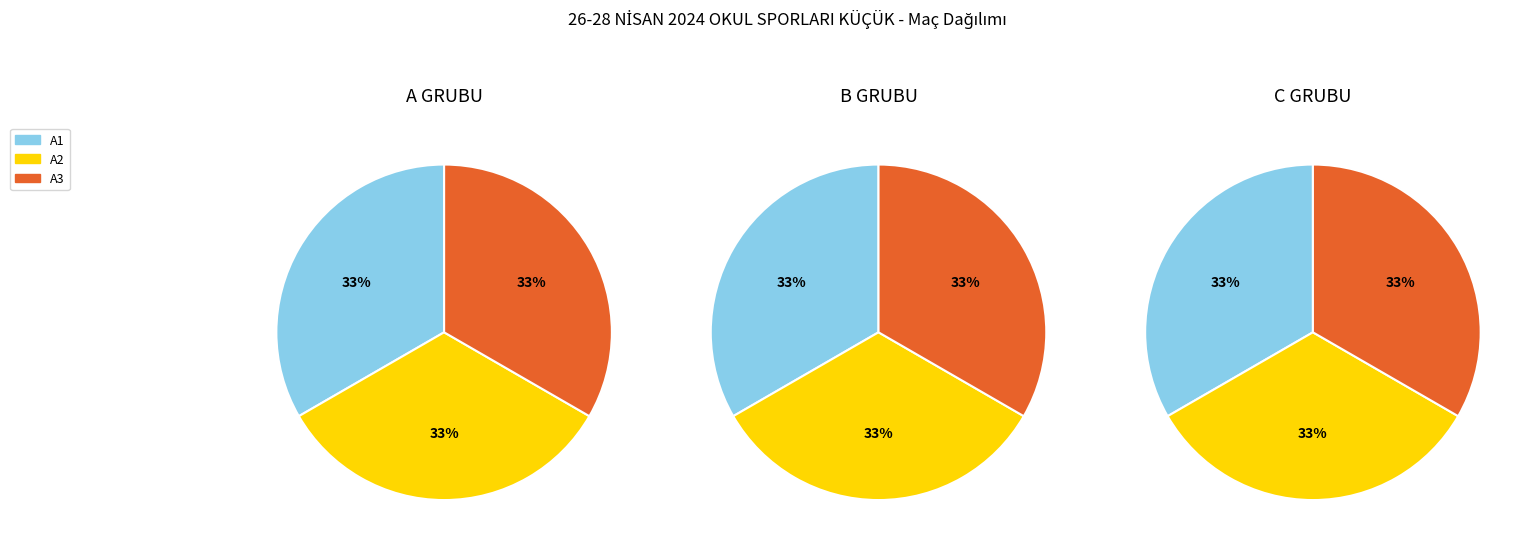

Does any single category account for the majority?

No